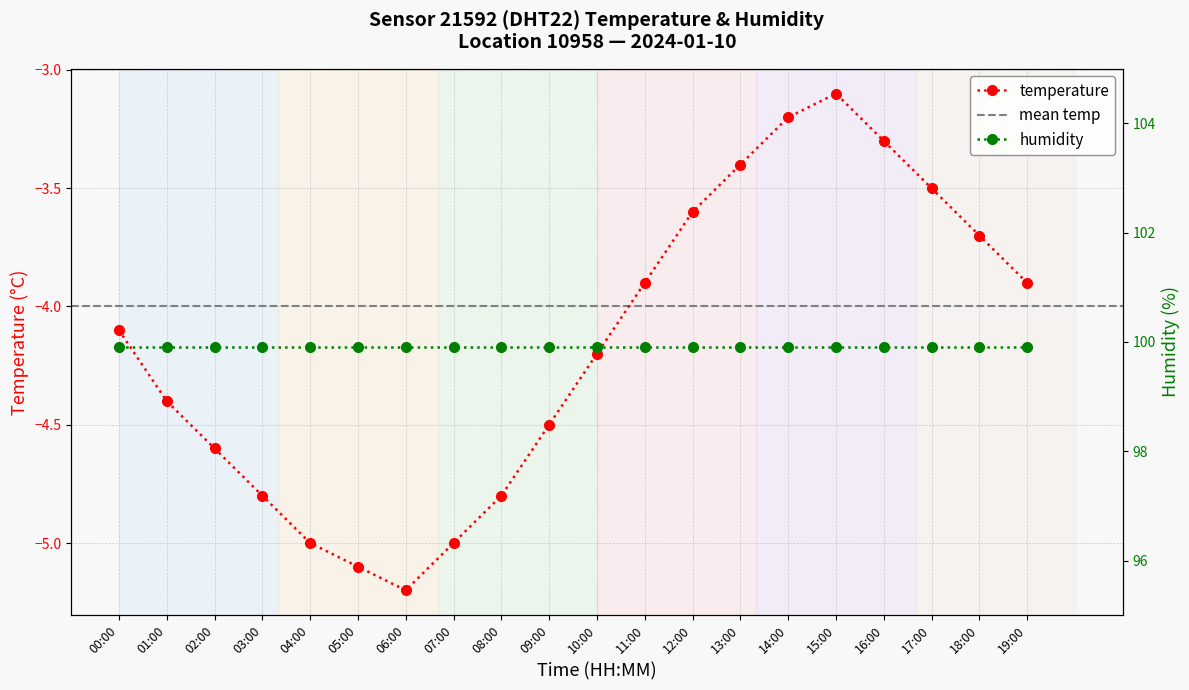

Which label corresponds to the largest value in the chart?

15:00